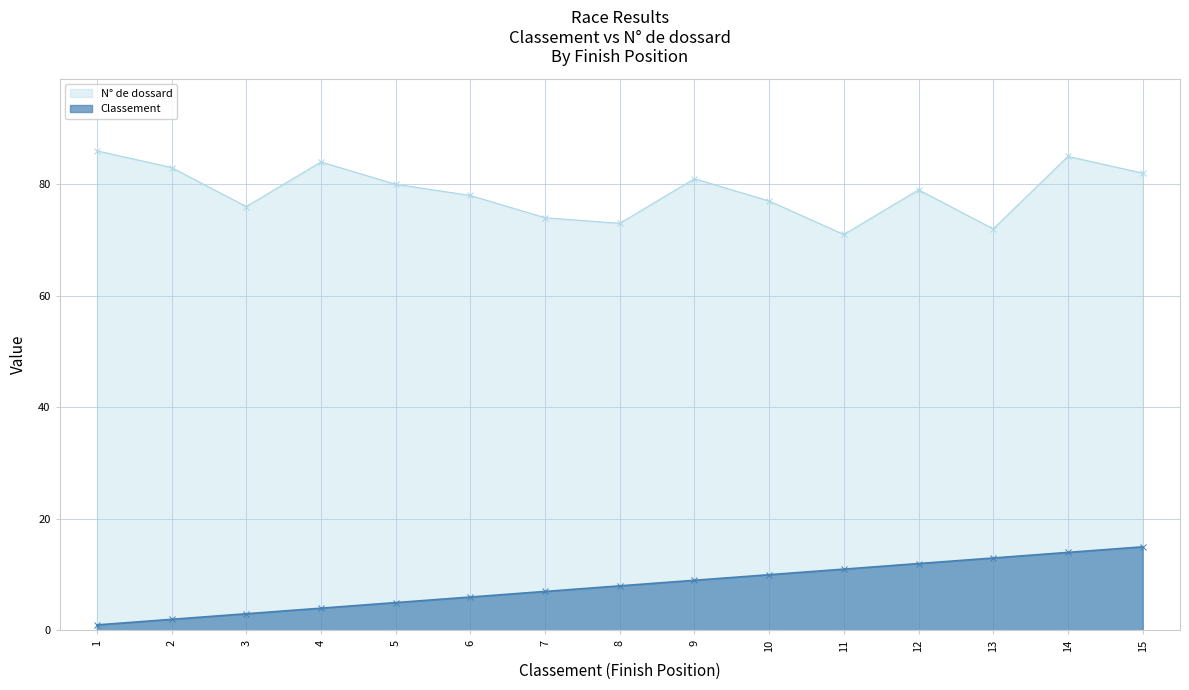

List the labels in order of N° de dossard value, smallest first.

11, 13, 8, 7, 3, 10, 6, 12, 5, 9, 15, 2, 4, 14, 1